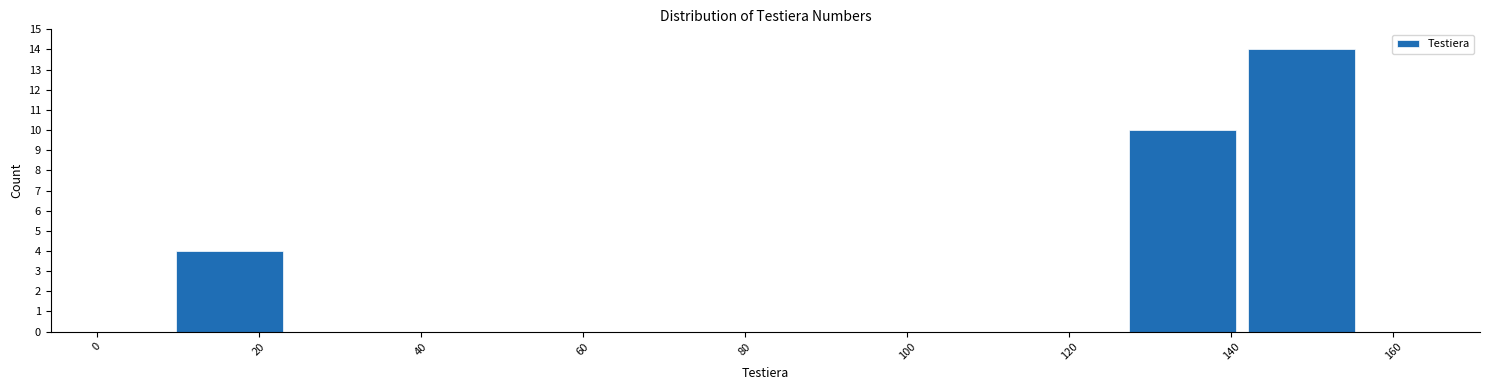

Which range on the x-axis has the tallest bar?

142 to 156